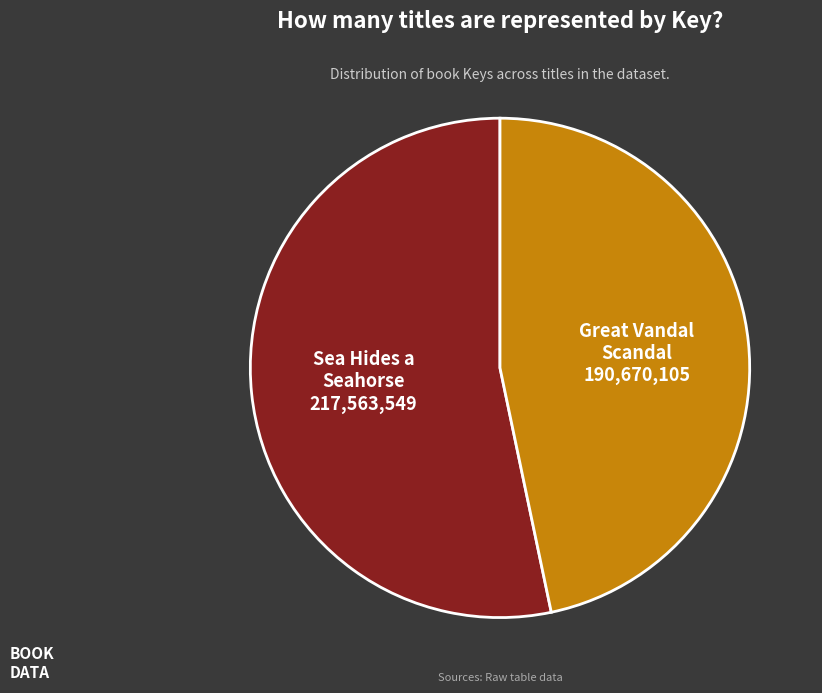

How many segments does this pie chart have?

2